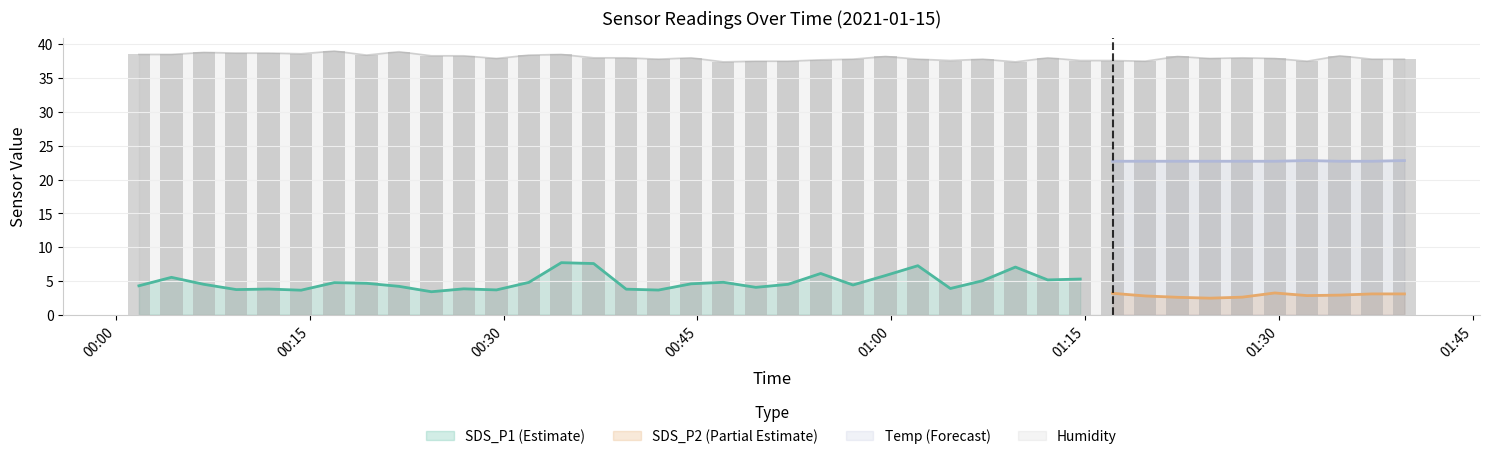

True or false: SDS_P2 (Partial Estimate) and Temp (Forecast) intersect in this chart.

False